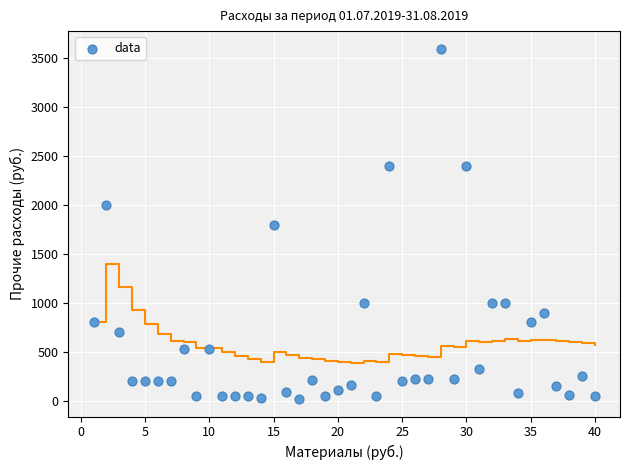

What is the range of Y values (max minus min)?

3584